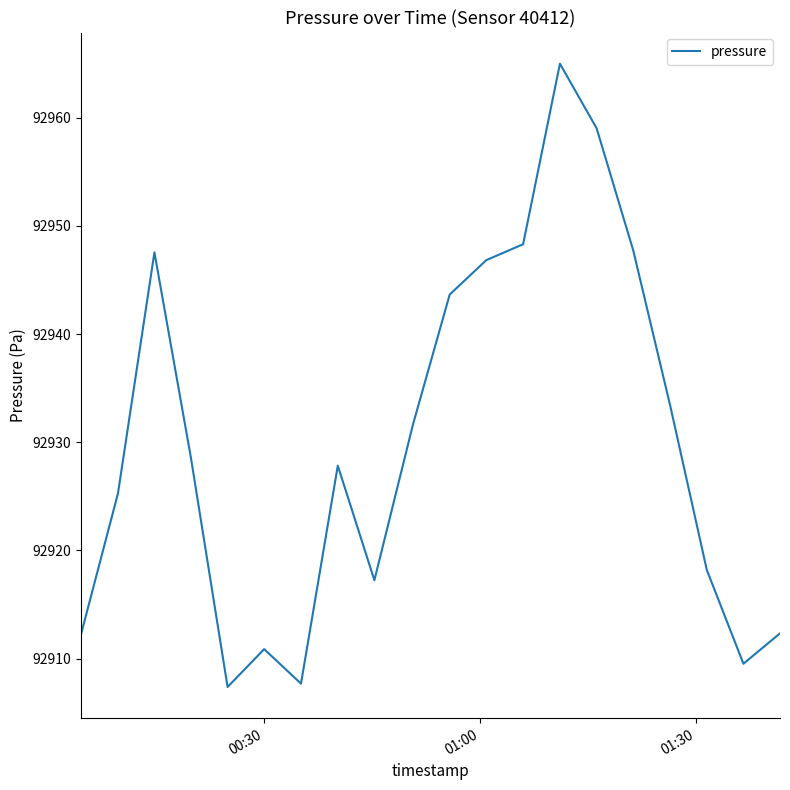

What is the smallest value displayed?

92907.4